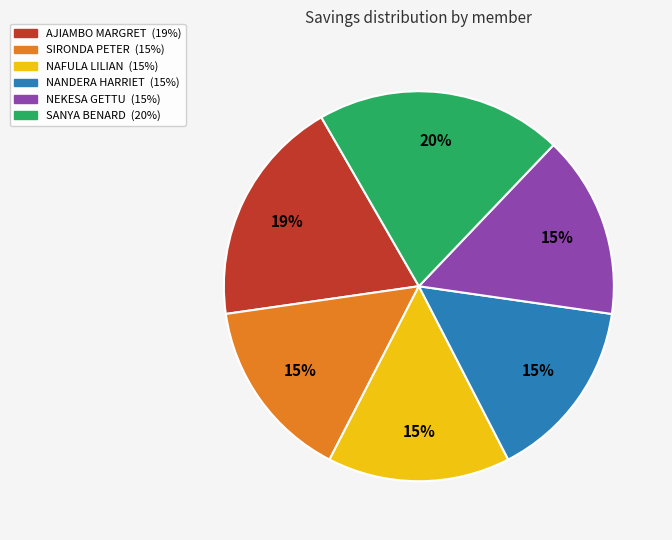

Do SIRONDA PETER and NANDERA HARRIET together represent more than half of the pie?

No